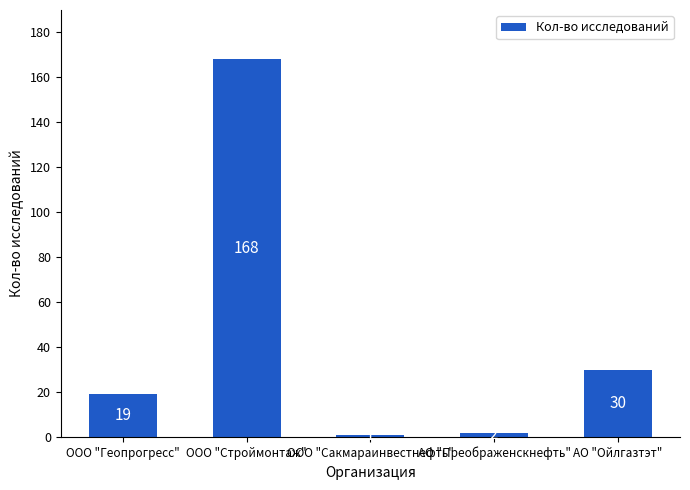

Are the bars grouped side by side (vs. stacked)?

No